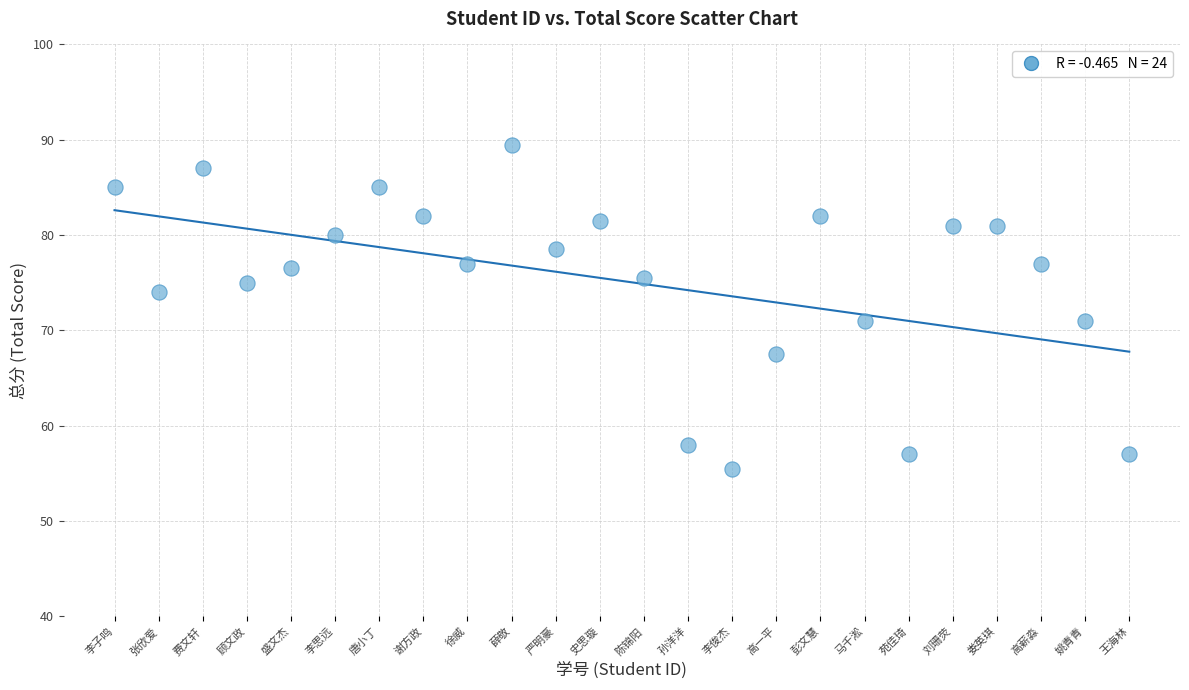

What is the range of Y values (max minus min)?

34.0